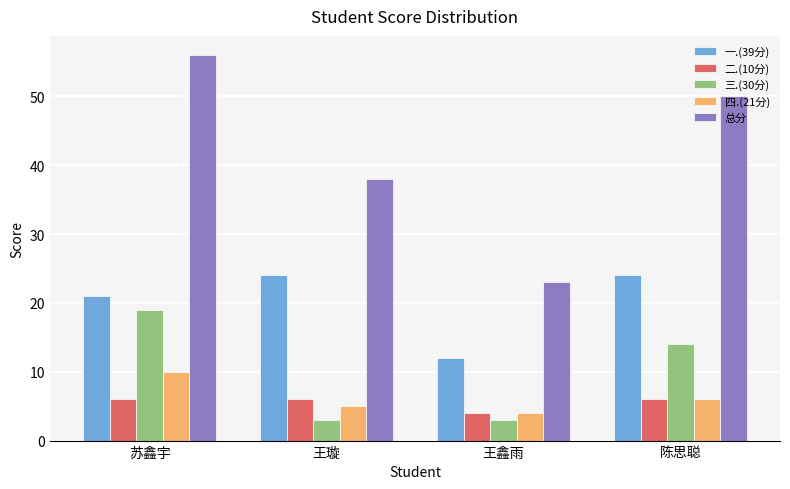

True or false: 四.(21分) has a value of 6 at 陈思聪.

True